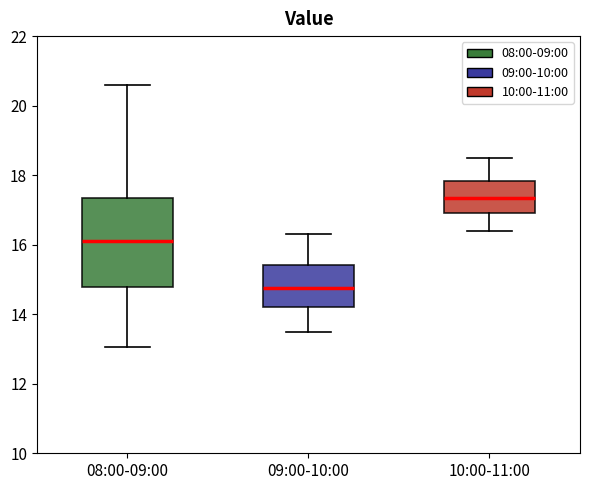

Reading left to right, read every box against the y-axis: the position of its median line, the range the box covers, and the ends of its whiskers. The values are not printed on the chart, so give them approximately, as read against the axis.

08:00-09:00: median 16.2, box 14.8 to 17.4, whiskers 13.0 to 20.6
09:00-10:00: median 14.8, box 14.2 to 15.4, whiskers 13.6 to 16.4
10:00-11:00: median 17.4, box 17.0 to 17.8, whiskers 16.4 to 18.6